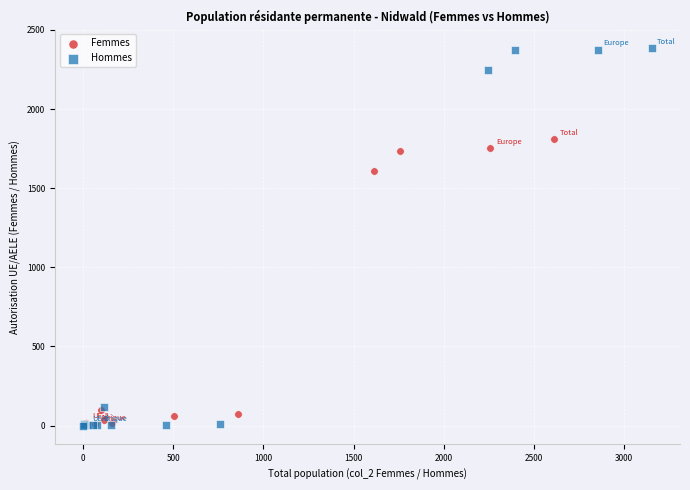

What are all the series names shown in the legend?

Femmes, Hommes